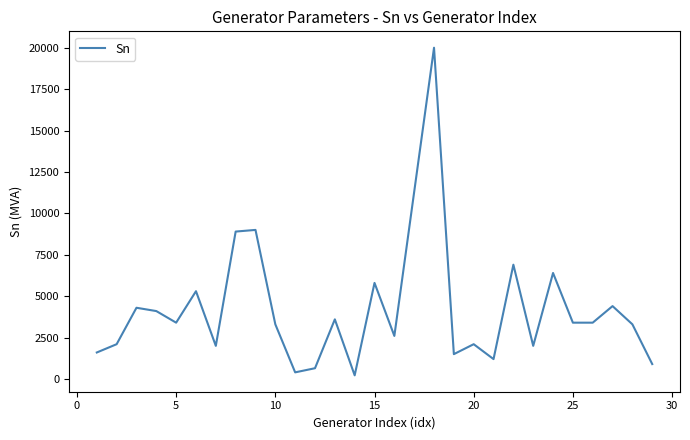

Reading right to left, transcribe all the data shown in this chart.

900	3300	4400	3400	3400	6400	2000	6900	1200	2100	1500	20000	2600	5800	220	3600	650	400	3300	9000	8900	2000	5300	3400	4100	4300	2100	1600